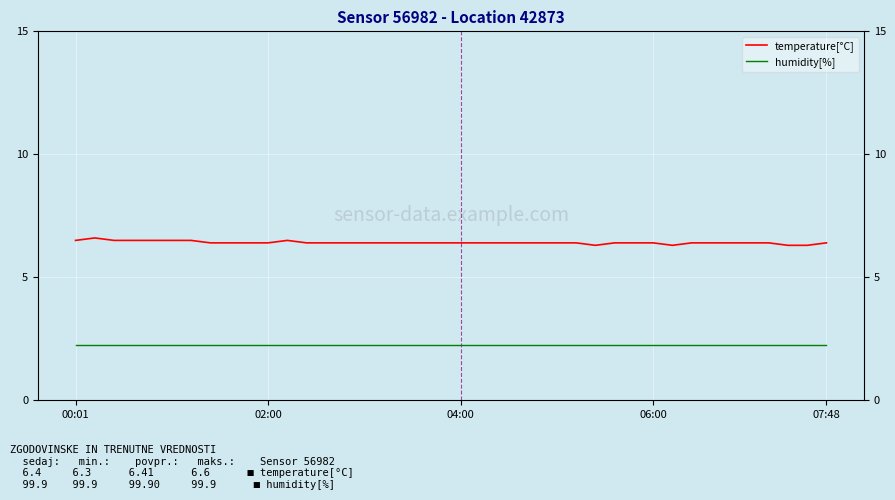

What is the minimum value for temperature[°C]?

6.3